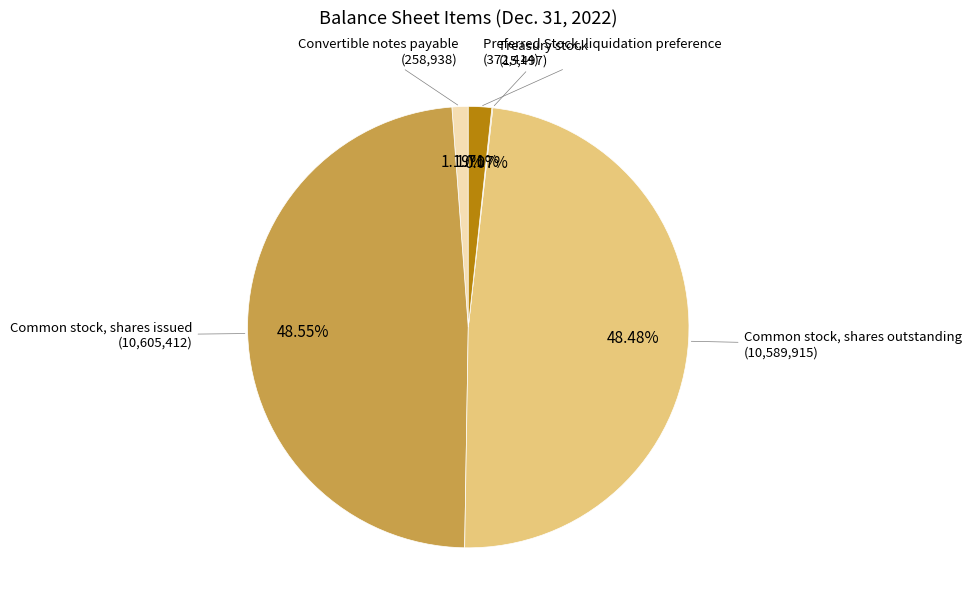

To the nearest percent, what is the difference between the largest and smallest slice percentages?

48%